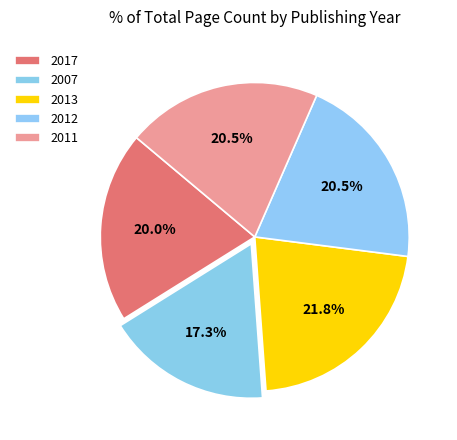

What percentage is the 2017 slice, to the nearest percent?

20%